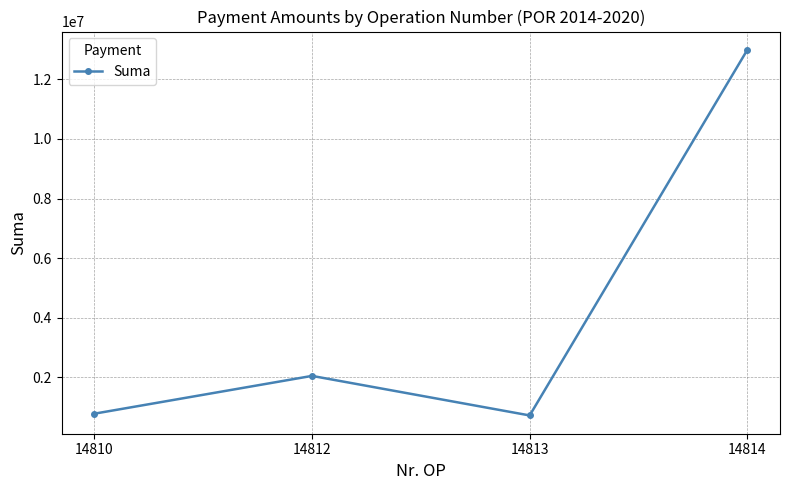

Reading left to right, extract all data points from this chart.

782683.8	2050945.1	724044.1	12990488.2